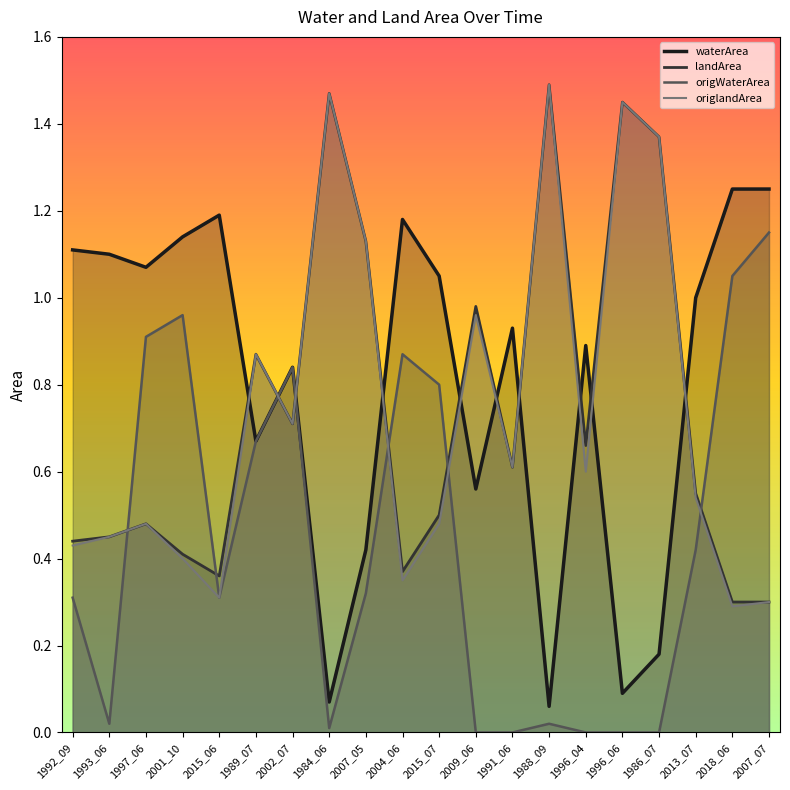

How many data points in waterArea are above 1?

9